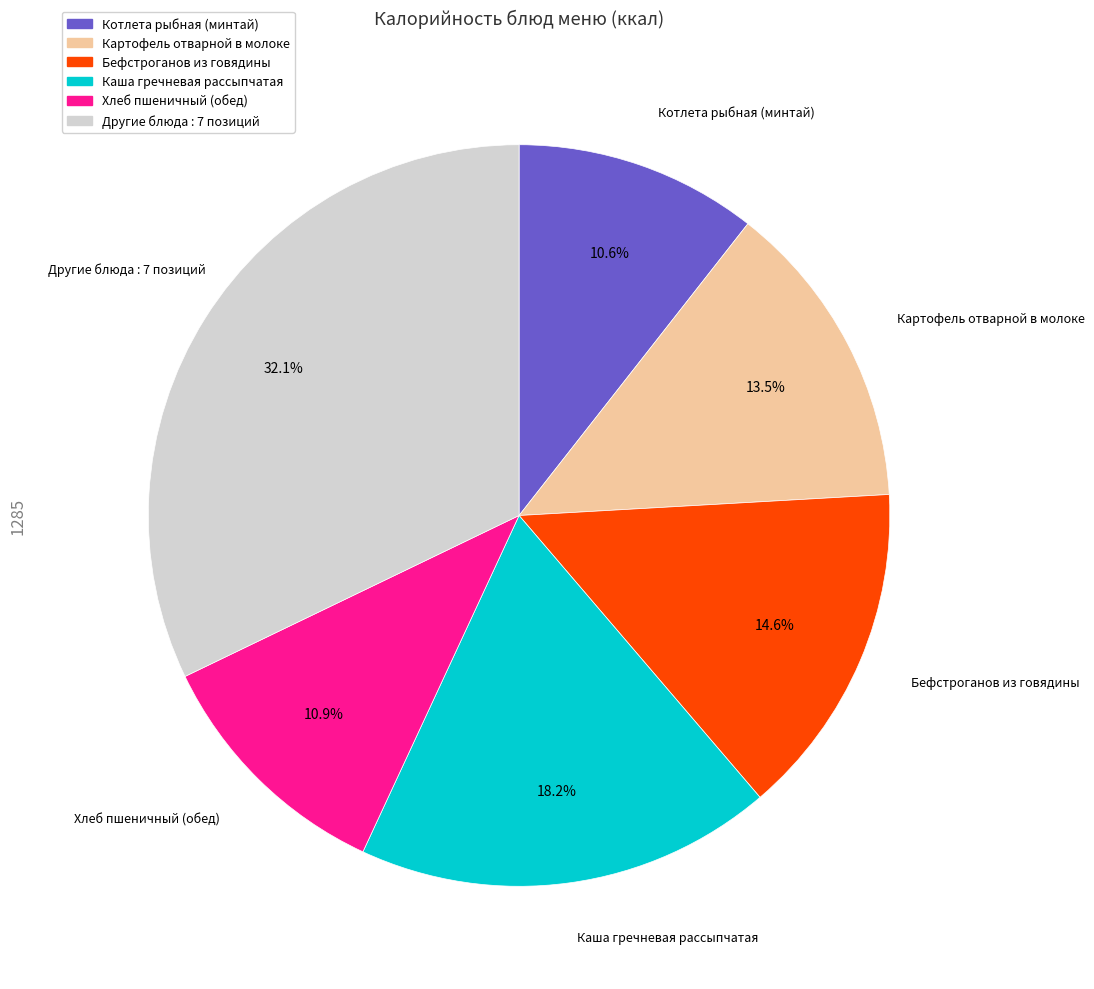

Which category has the biggest portion of the pie?

Другие блюда : 7 позиций